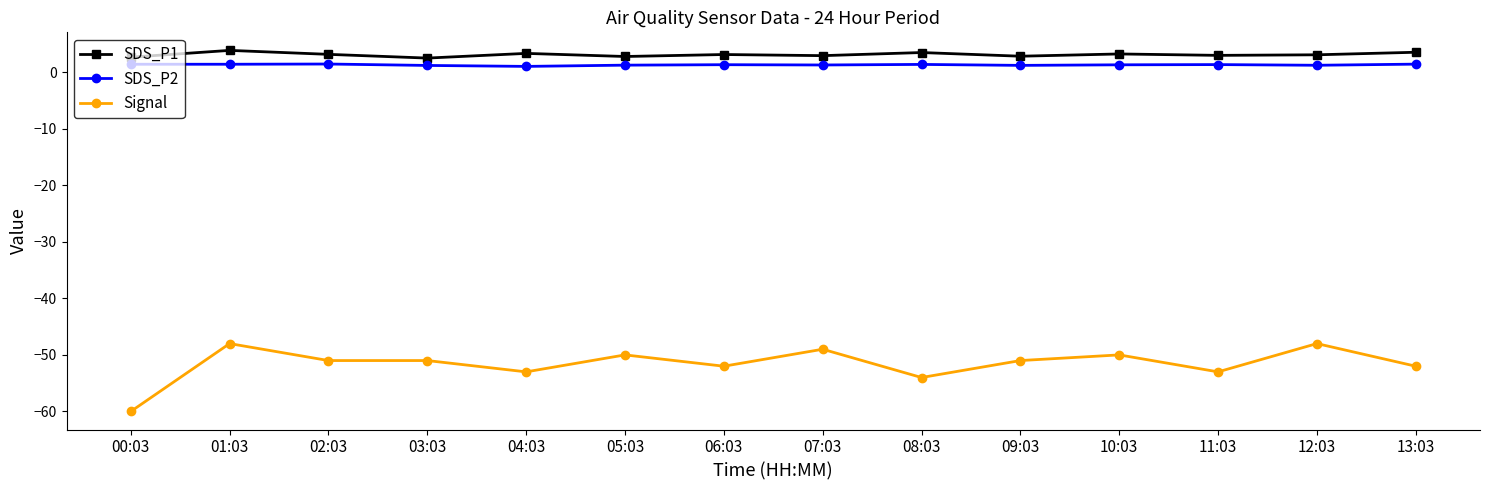

What is the value of the SDS_P1 point at the 2nd from the left?

3.8